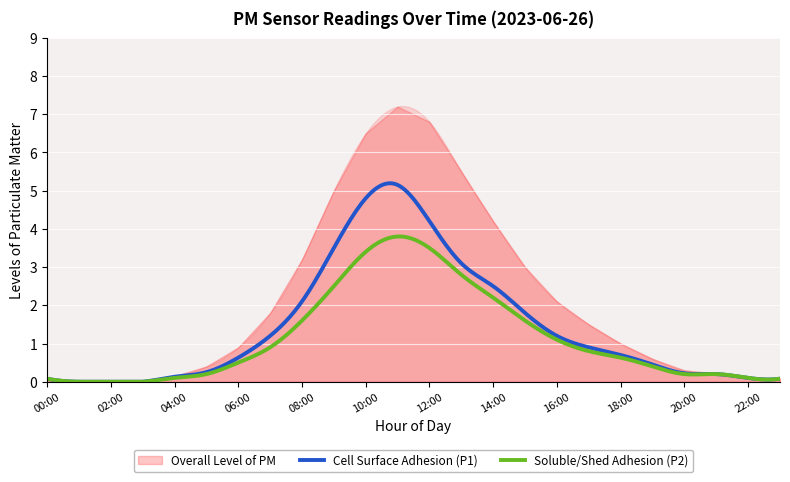

At which label does Overall reach its peak?

11:00